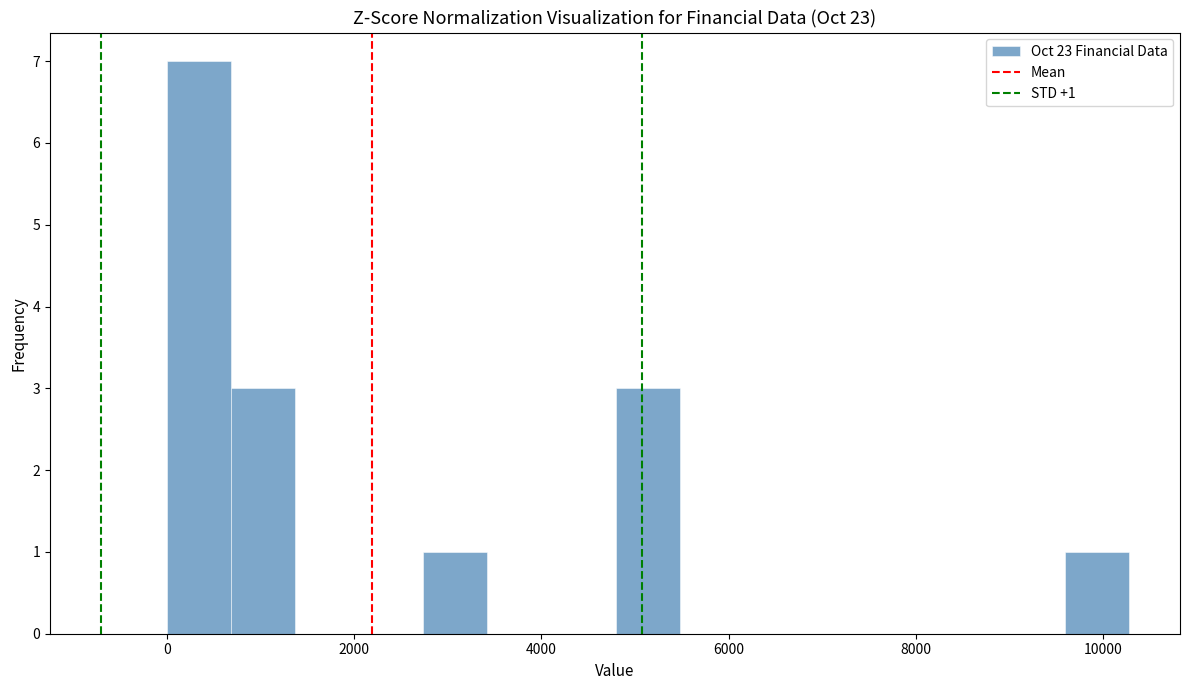

Read against the x-axis, roughly where is the centre of the tallest bar?

400